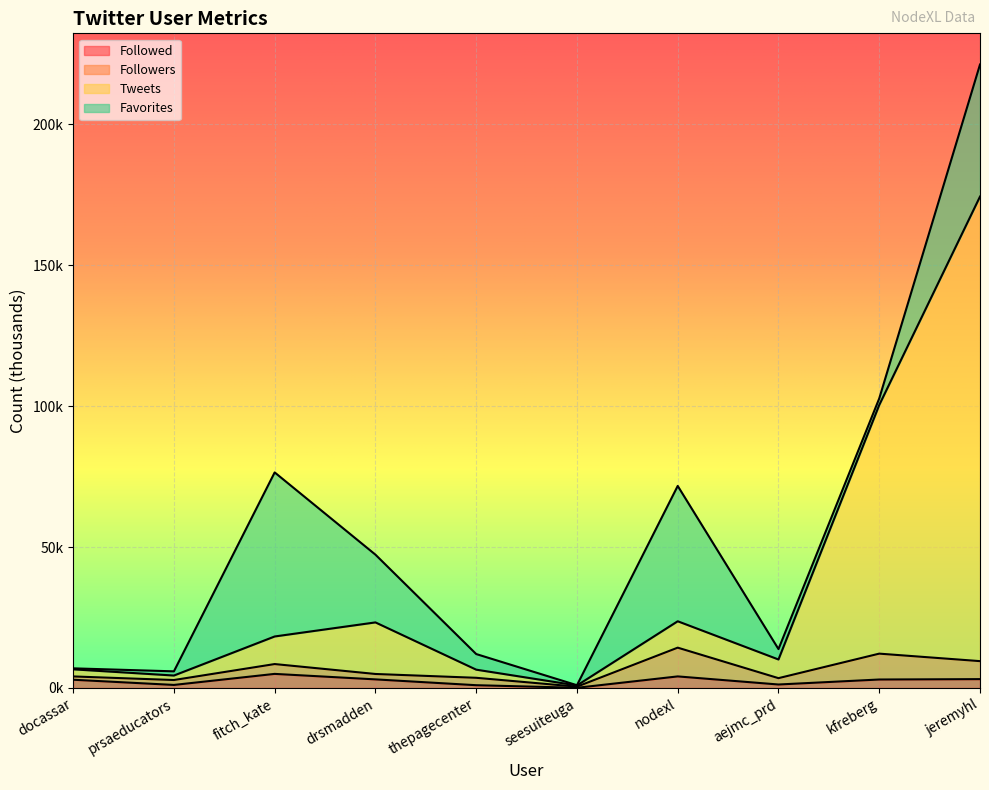

Does the chart display data point markers on the line(s)?

No